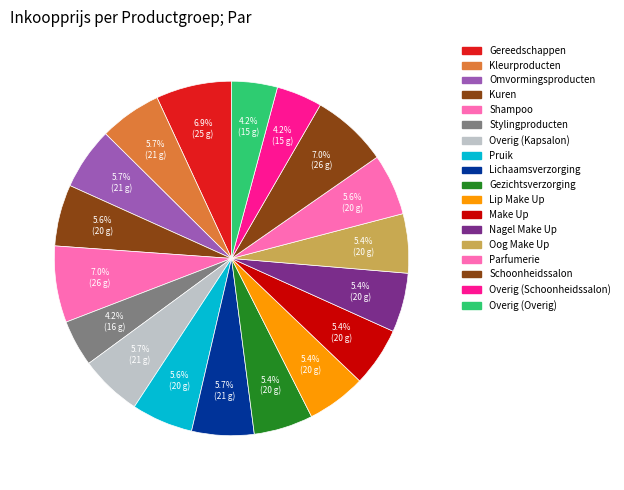

To the nearest percent, what is the difference between the Omvormingsproducten and Schoonheidssalon slice percentages?

1%